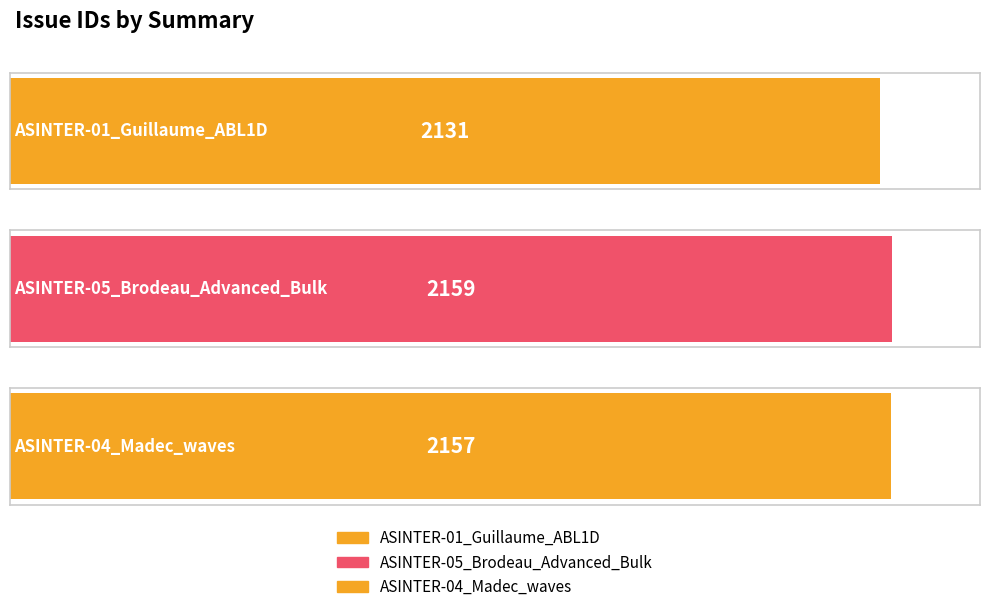

At which category does the chart reach its peak across all series?

ASINTER-05_Brodeau_Advanced_Bulk